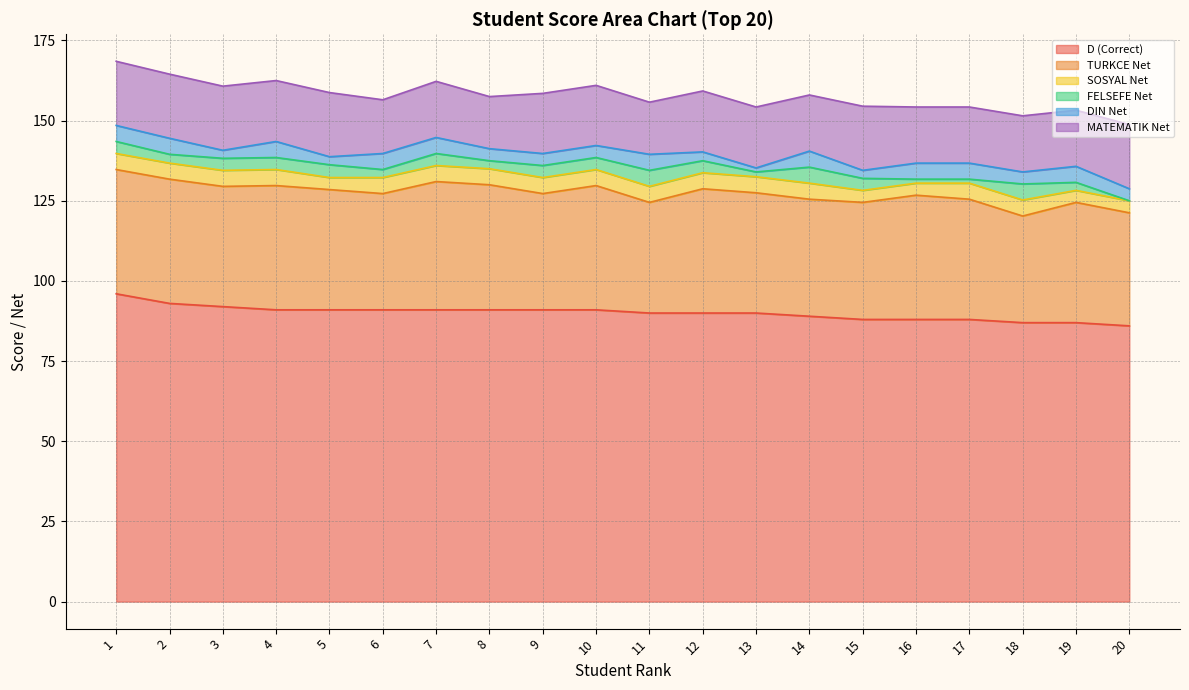

How many data points in DIN Net are less than 5?

10